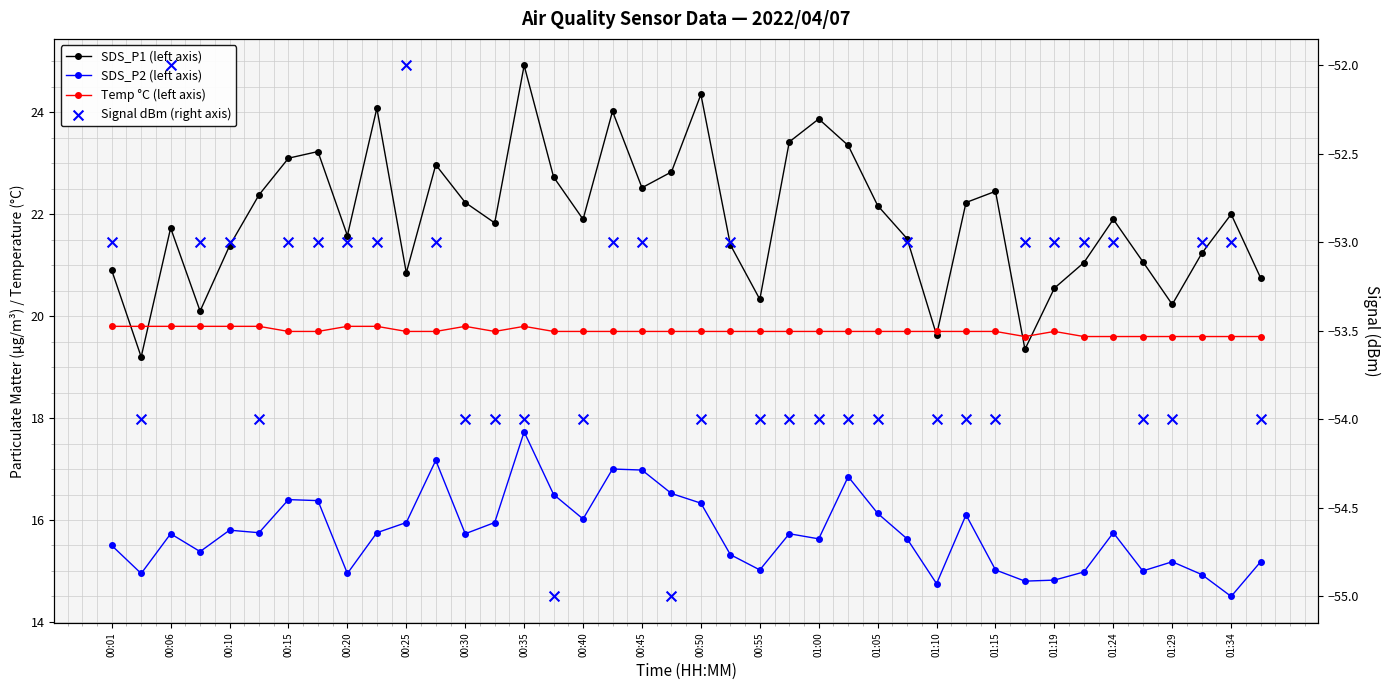

Which series contains the highest Y value?

SDS_P1 (left axis)